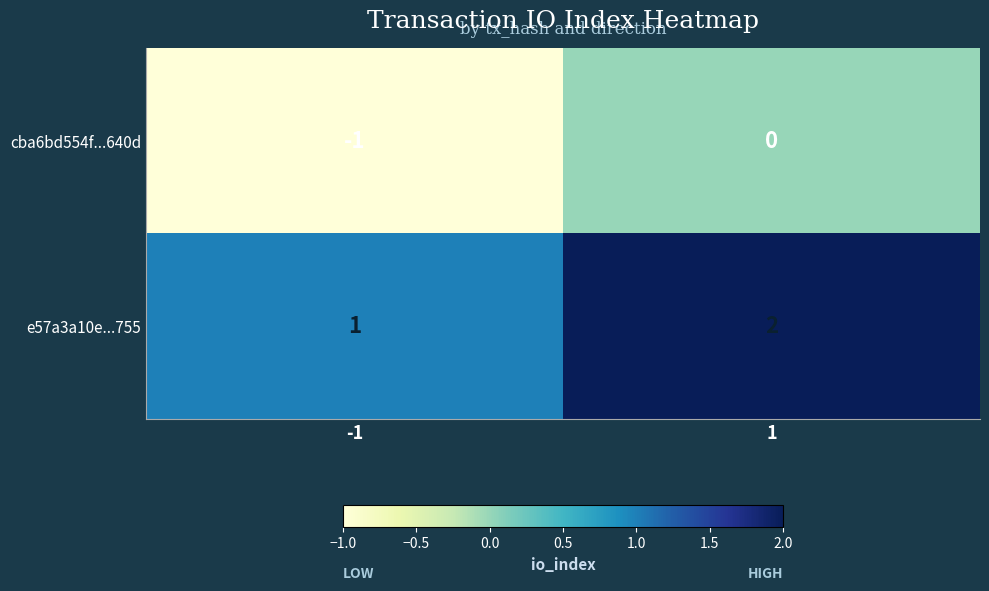

True or false: cba6bd554f...640d has a value of -1 at -1.

True